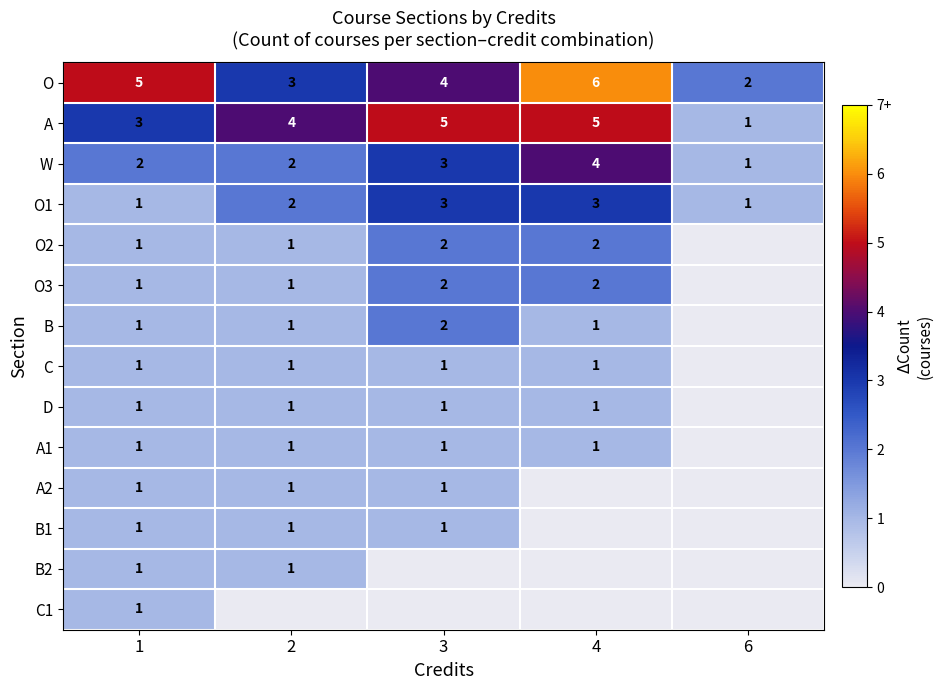

The value of A at 2 is 7. True or false?

False